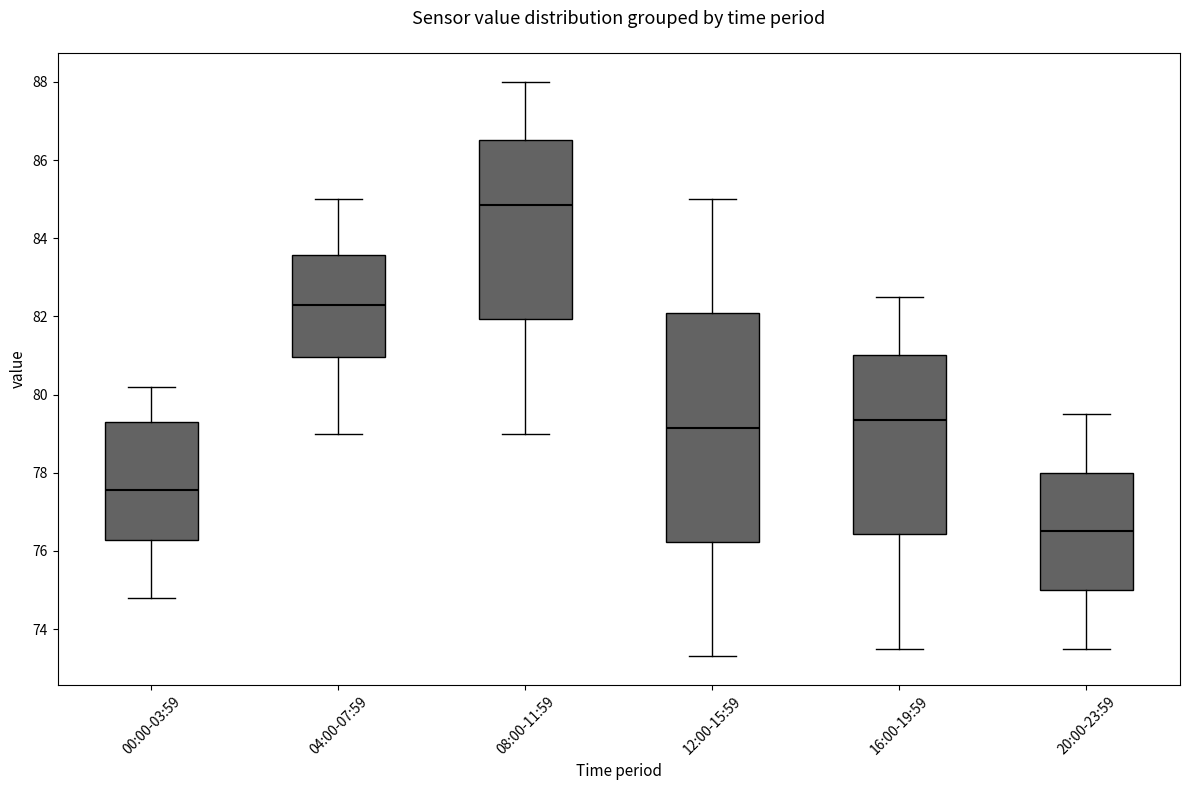

Reading left to right, transcribe this box plot: for each box, give where its median line is, the range the box spans, and where its two whiskers end, as read against the y-axis. The values are not printed on the chart, so give them approximately, as read against the axis.

00:00-03:59: median 77.6, box 76.2 to 79.4, whiskers 74.8 to 80.2
04:00-07:59: median 82.4, box 81.0 to 83.6, whiskers 79.0 to 85.0
08:00-11:59: median 84.8, box 82.0 to 86.6, whiskers 79.0 to 88.0
12:00-15:59: median 79.2, box 76.2 to 82.0, whiskers 73.4 to 85.0
16:00-19:59: median 79.4, box 76.4 to 81.0, whiskers 73.6 to 82.6
20:00-23:59: median 76.6, box 75.0 to 78.0, whiskers 73.6 to 79.6